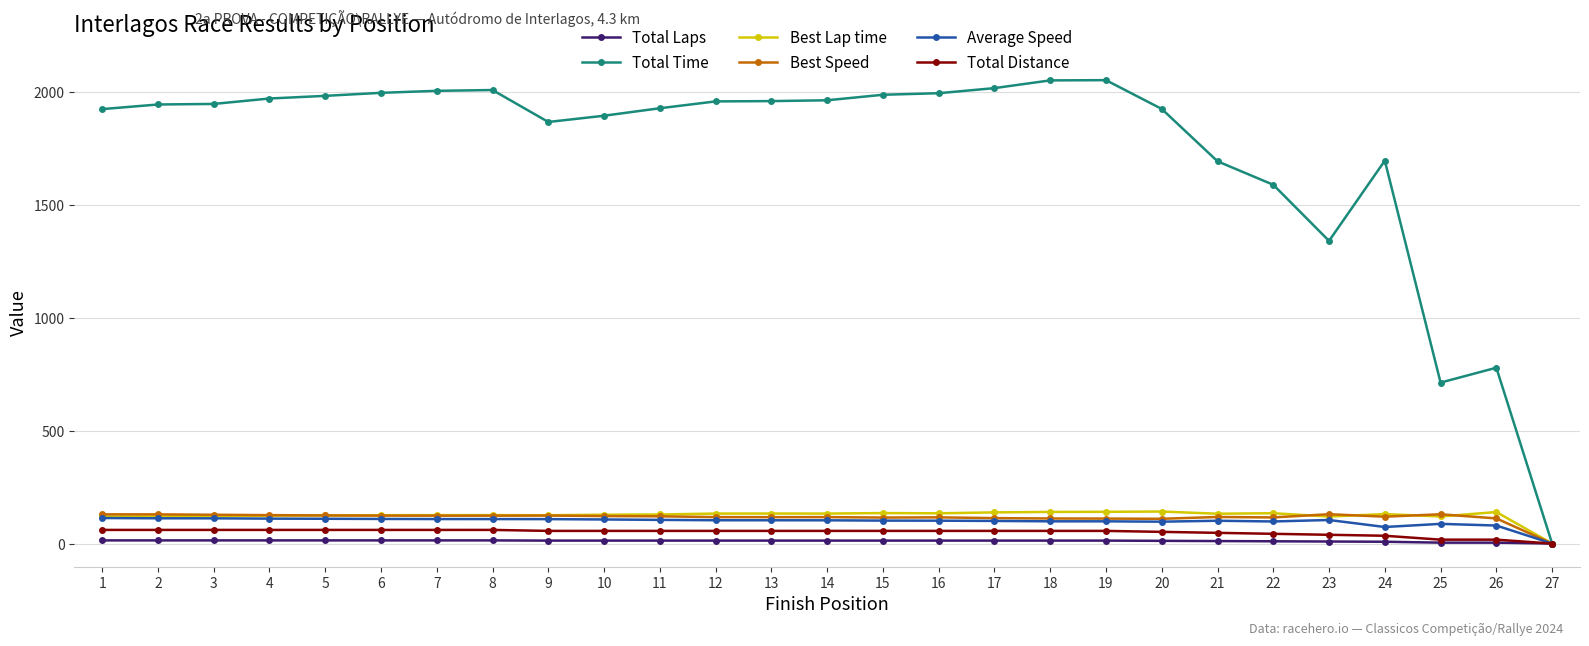

What is the difference between the Total Laps values at 10 and 6?

1.0